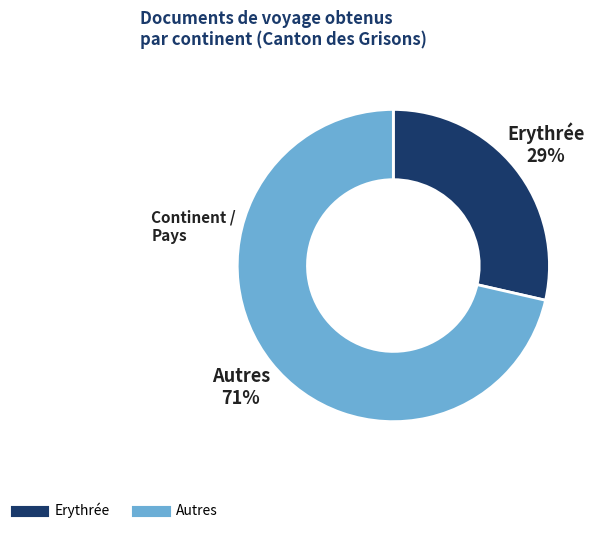

To the nearest percent, what is the average slice percentage?

50%